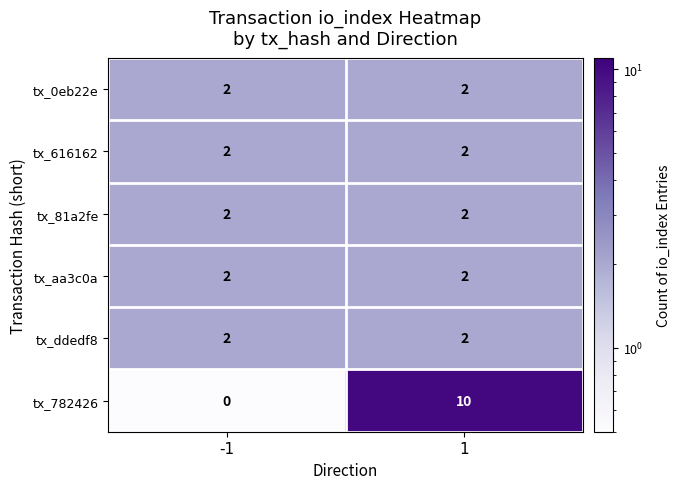

What is the difference between the highest and lowest values at 1?

8